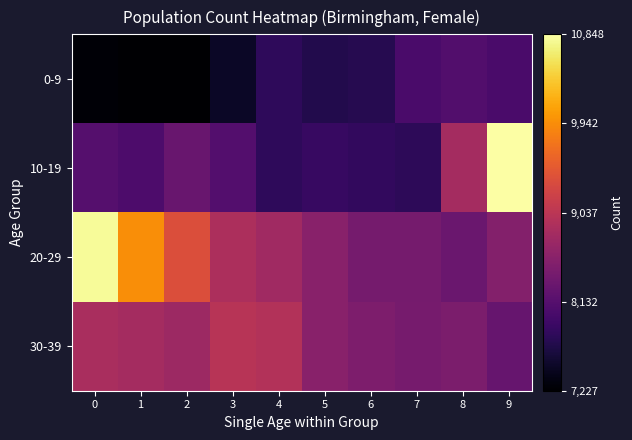

Which category has the highest value across all series?

9